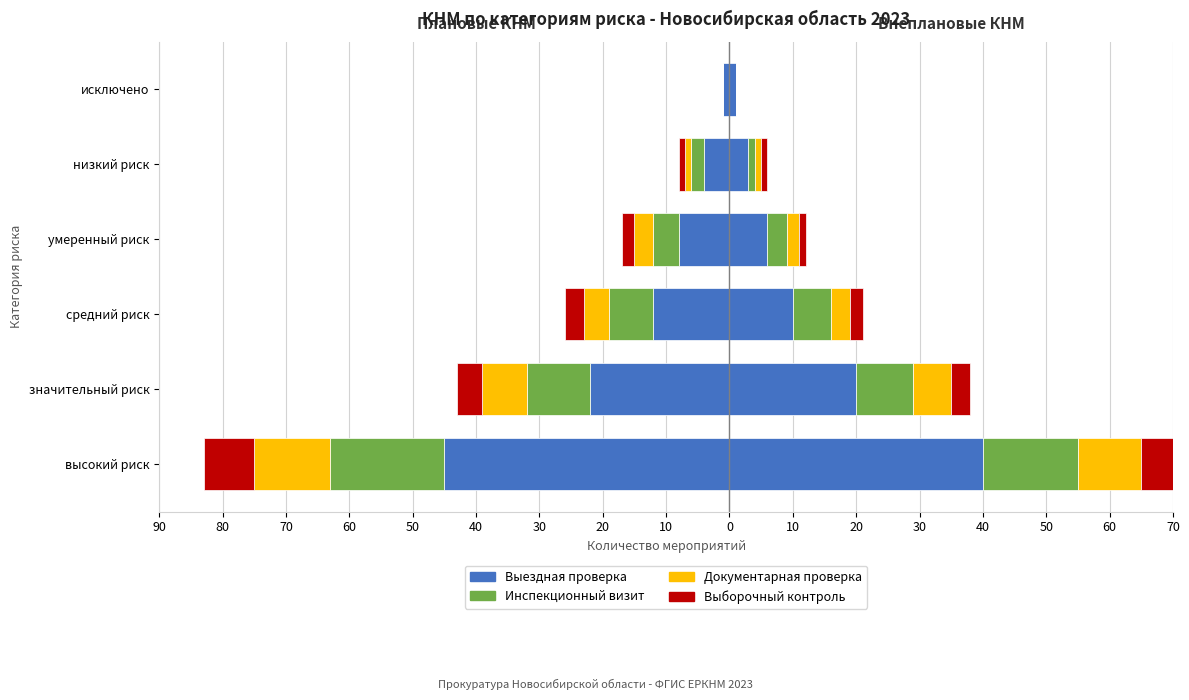

Which series changed the most between значительный риск and исключено?

Выездная проверка